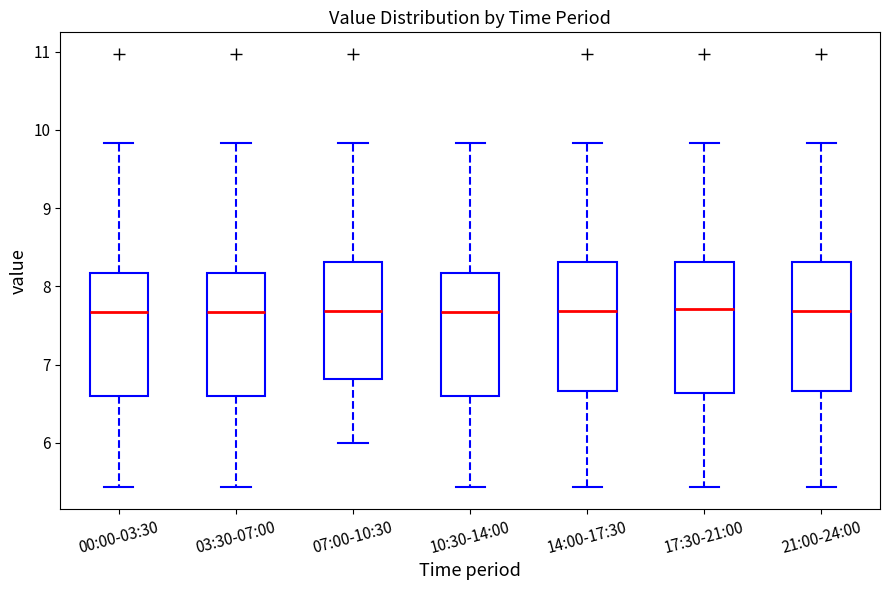

Reading left to right, read every box against the y-axis: the position of its median line, the range the box covers, and the ends of its whiskers. The values are not printed on the chart, so give them approximately, as read against the axis.

00:00-03:30: median 7.7, box 6.6 to 8.2, whiskers 5.4 to 9.8
03:30-07:00: median 7.7, box 6.6 to 8.2, whiskers 5.4 to 9.8
07:00-10:30: median 7.7, box 6.8 to 8.3, whiskers 6.0 to 9.8
10:30-14:00: median 7.7, box 6.6 to 8.2, whiskers 5.4 to 9.8
14:00-17:30: median 7.7, box 6.7 to 8.3, whiskers 5.4 to 9.8
17:30-21:00: median 7.7, box 6.6 to 8.3, whiskers 5.4 to 9.8
21:00-24:00: median 7.7, box 6.7 to 8.3, whiskers 5.4 to 9.8